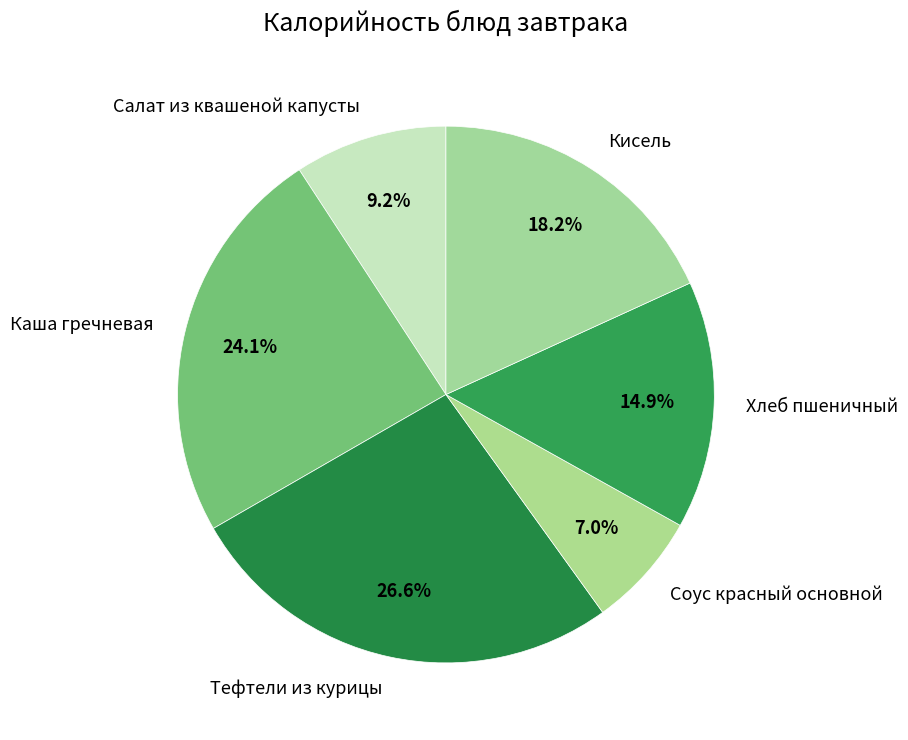

What percentage is the Салат из квашеной капусты slice, to the nearest percent?

9%